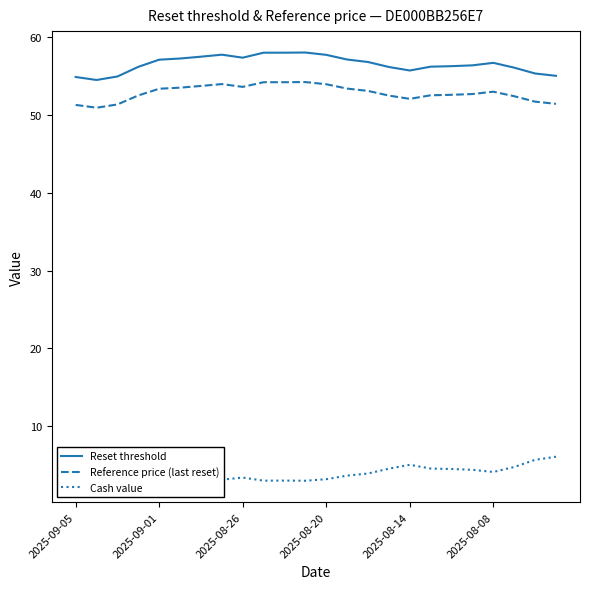

What is the sum of all Reference price (last reset) values?

1269.0